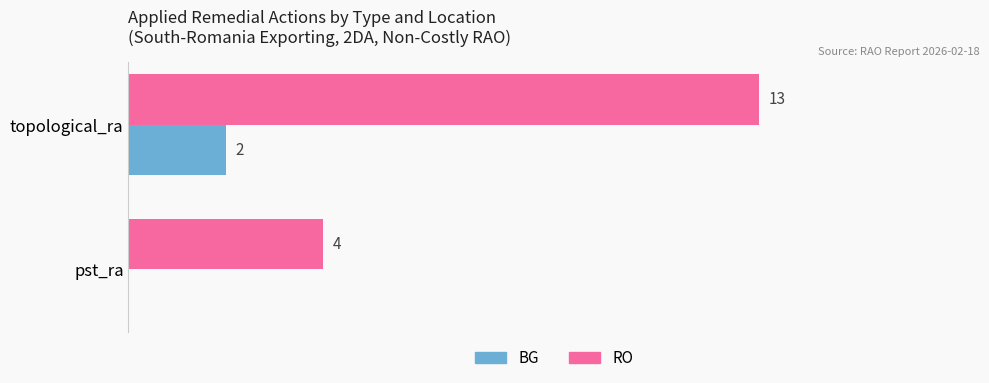

Is the value of BG at pst_ra greater than the value of RO at pst_ra?

No